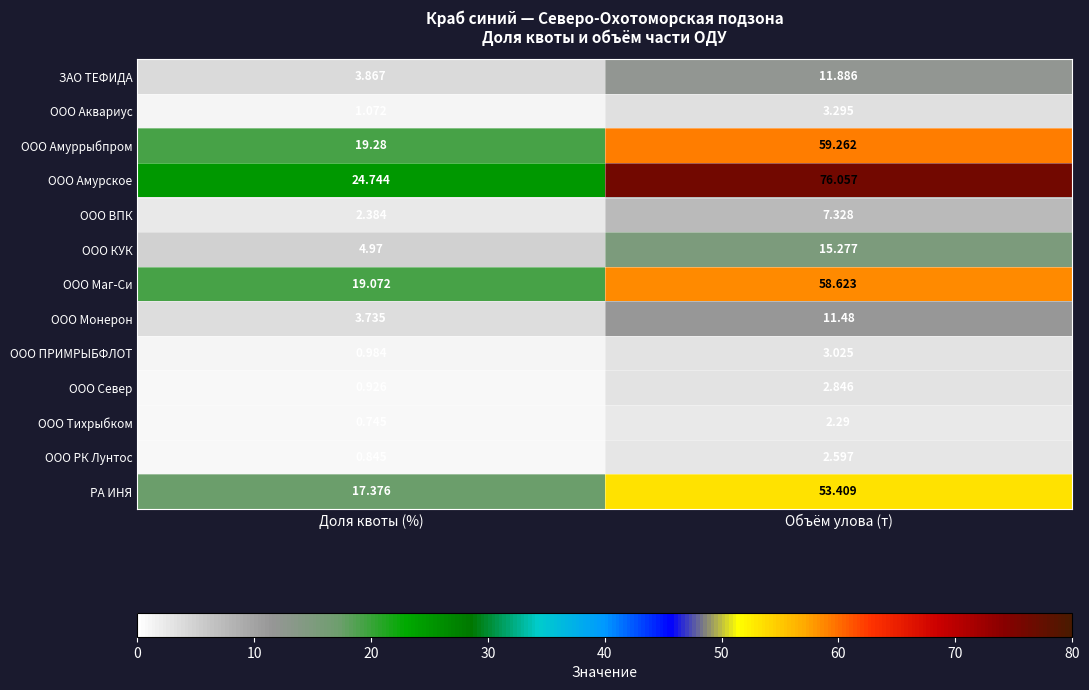

Between Доля квоты (%) and Объём улова (т), which series saw the biggest shift?

ООО Амурское